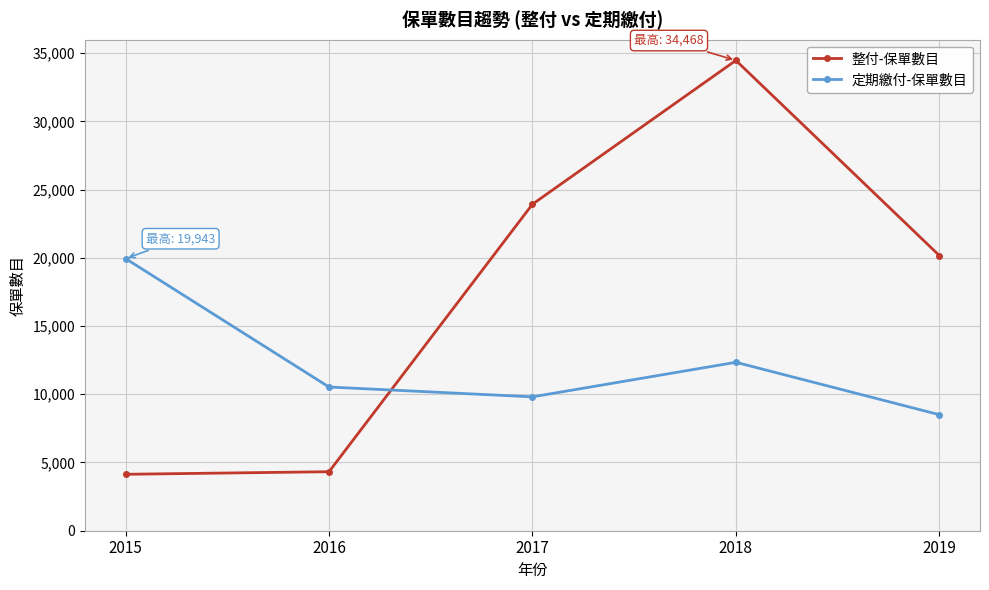

At which category is the sum across all series the highest?

2018